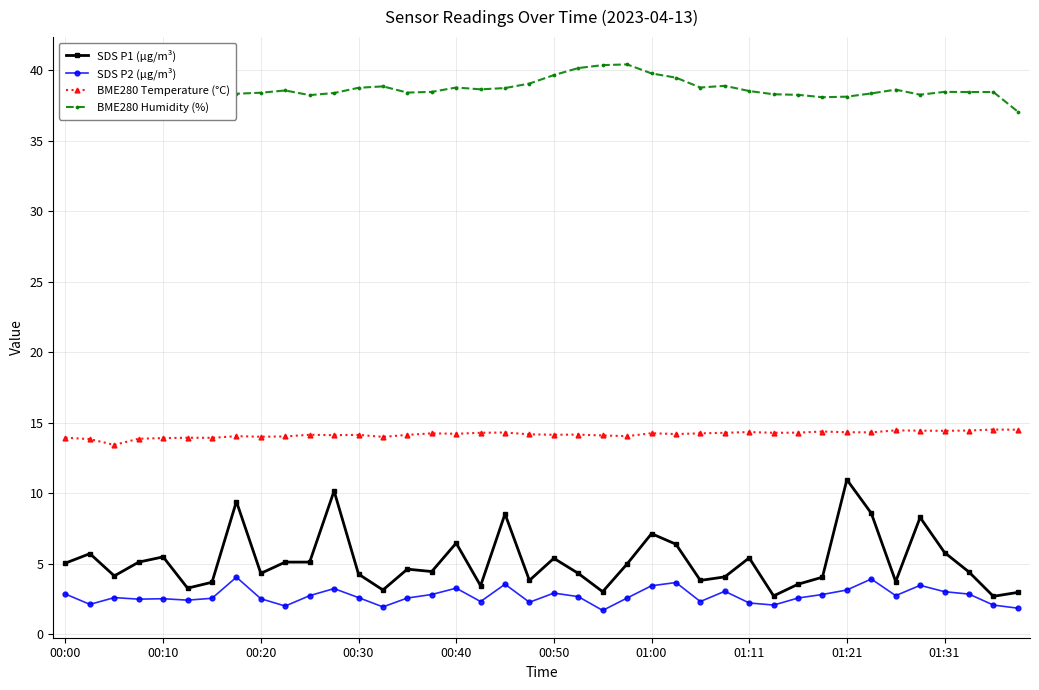

Rank the series by their maximum value, from highest to lowest.

BME280 Humidity (%), BME280 Temperature (°C), SDS P1 (µg/m³), SDS P2 (µg/m³)